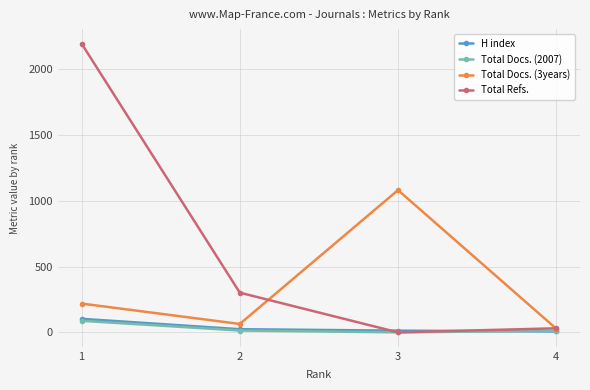

What is the difference between the maximum and minimum values in the Total Docs. (3years) series?

1054